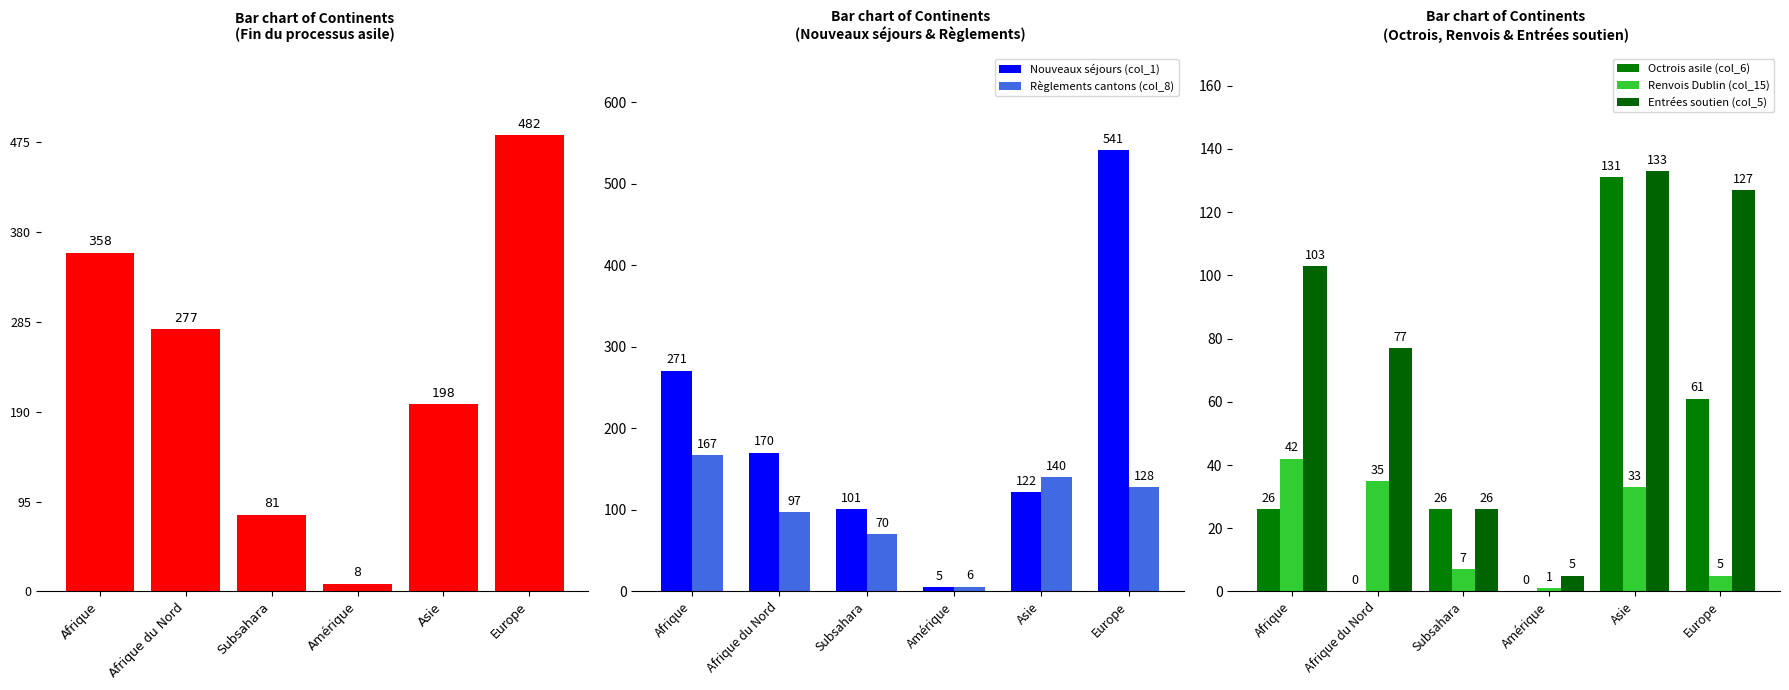

Does the chart contain any negative values?

No